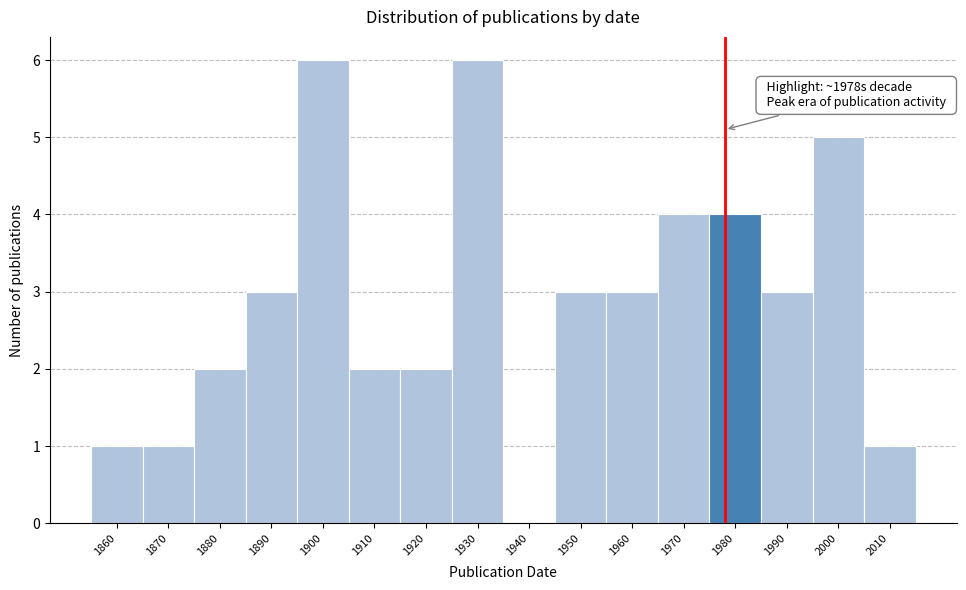

Reading left to right, list all the values displayed in this chart.

1860=1	1870=1	1880=2	1890=3	1900=6	1910=2	1920=2	1930=6	1940=0	1950=3	1960=3	1970=4	1980=4	1990=3	2000=5	2010=1